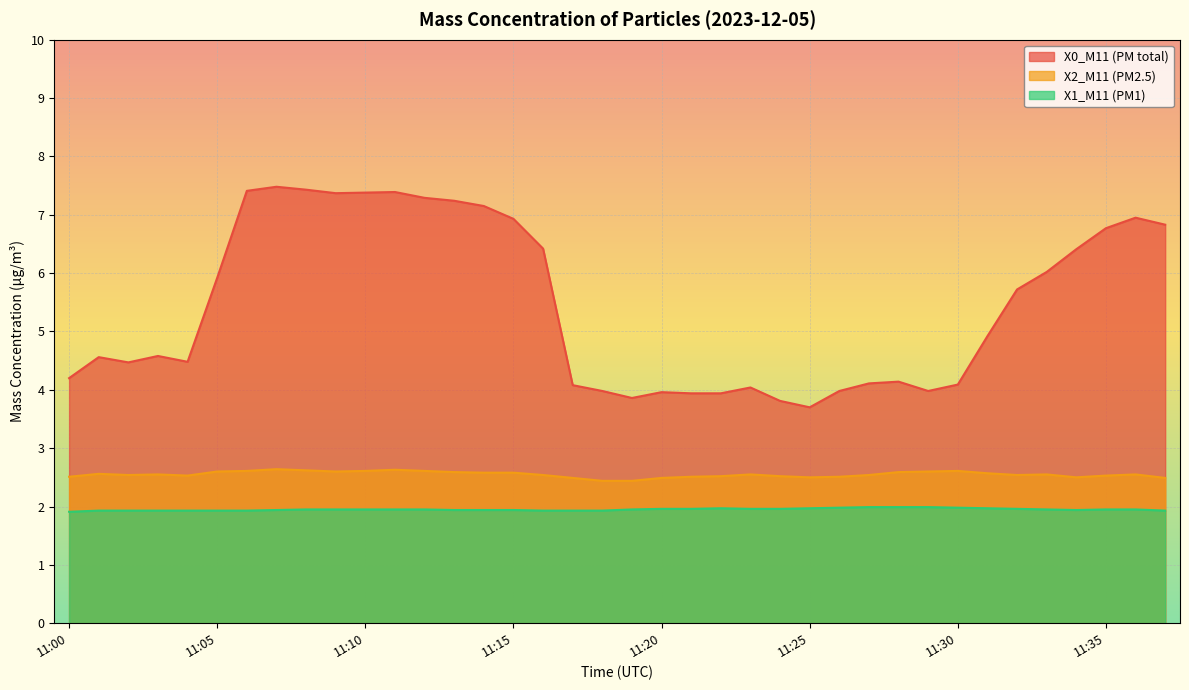

At which category is the sum across all series the highest?

11:07